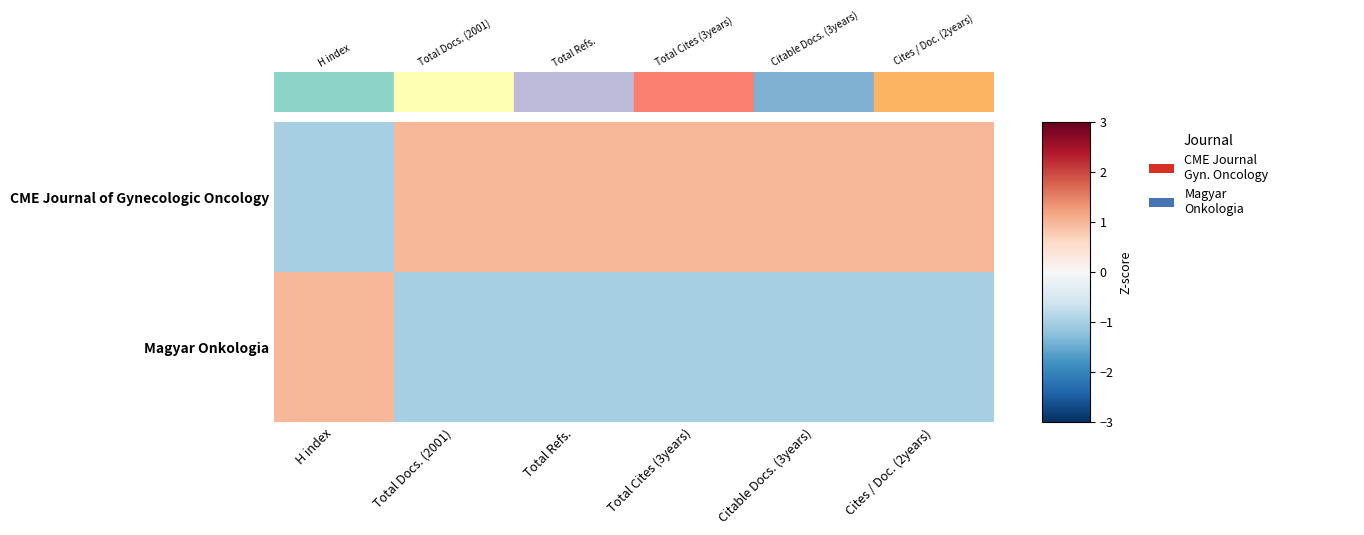

How many distinct data groups are displayed?

2